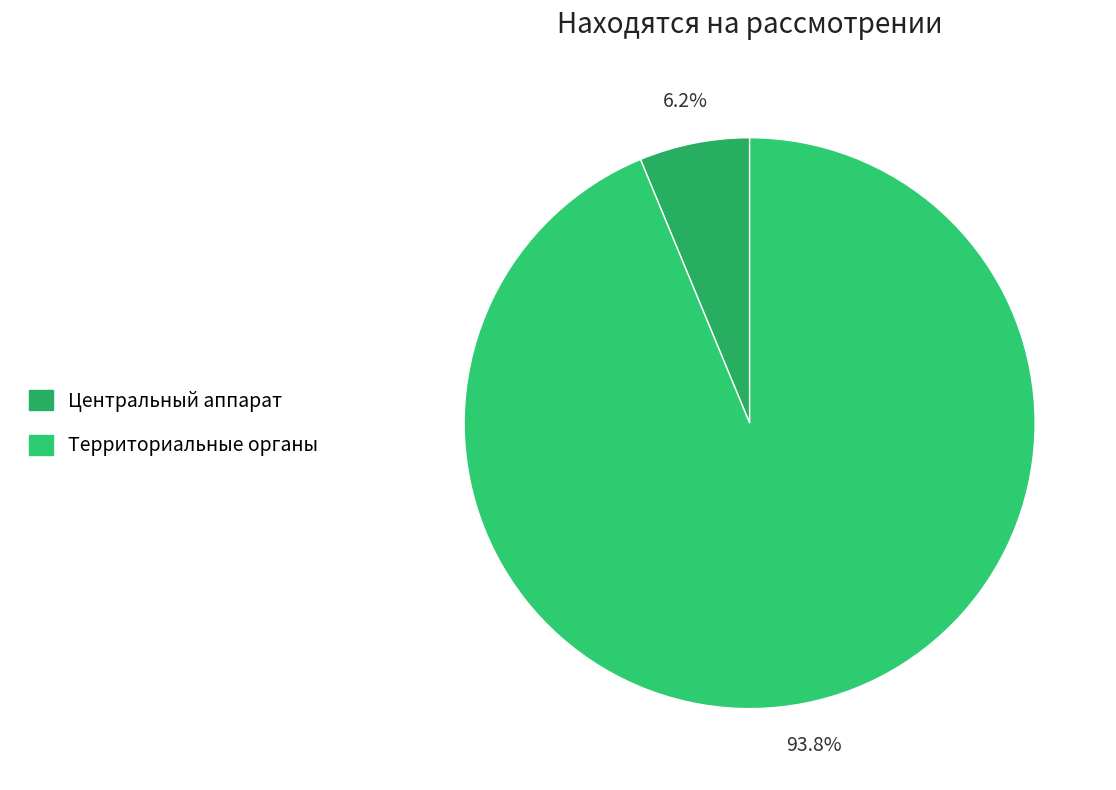

Rank the categories by value from lowest to highest.

Центральный аппарат, Территориальные органы